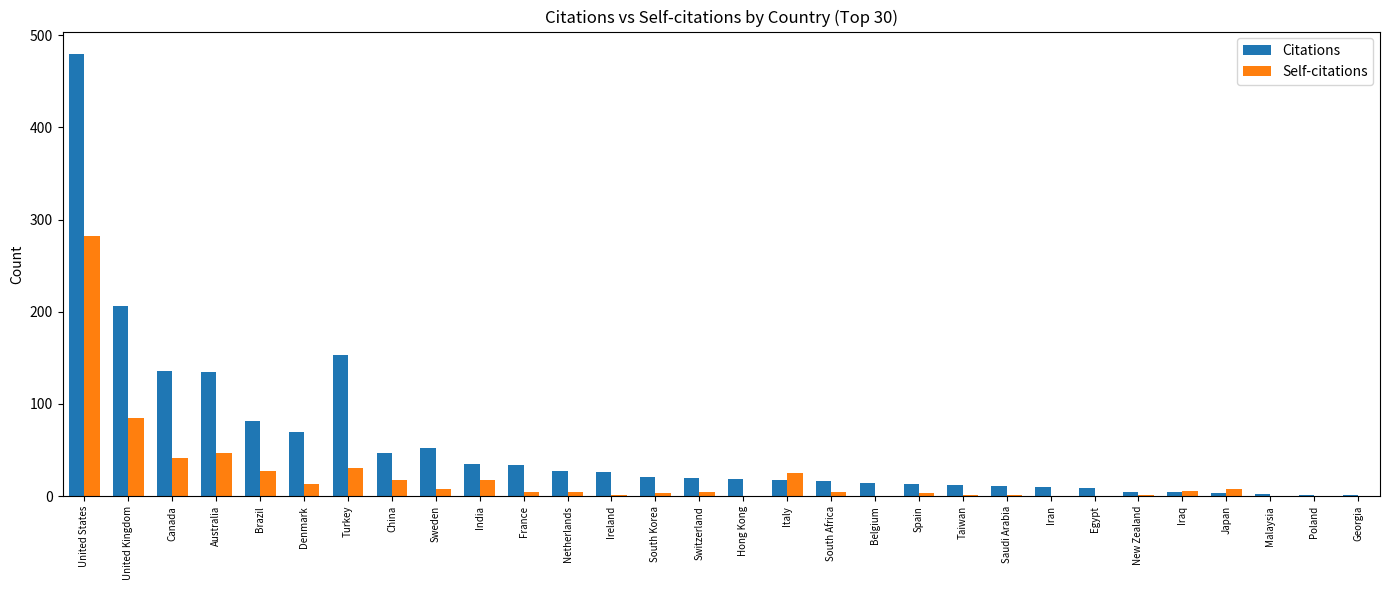

The value of Self-citations at South Africa is 5. True or false?

True